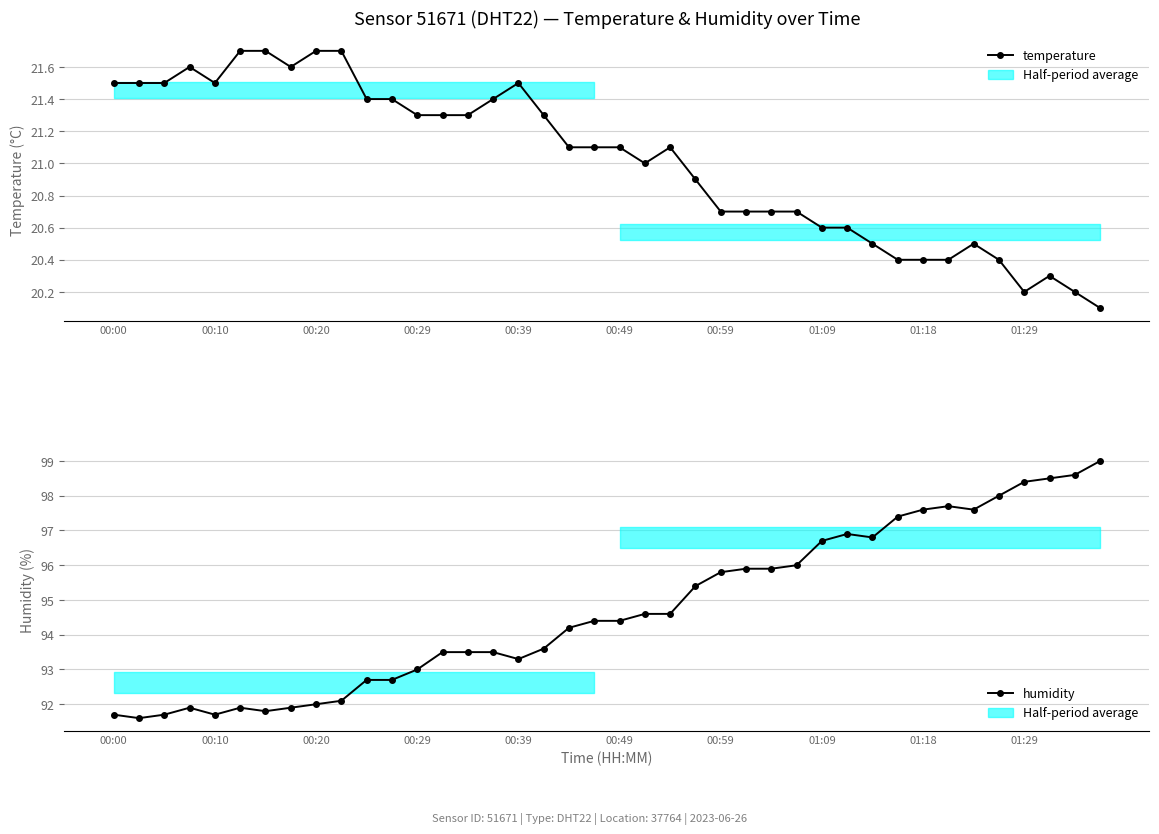

True or false: temperature and humidity intersect in this chart.

False